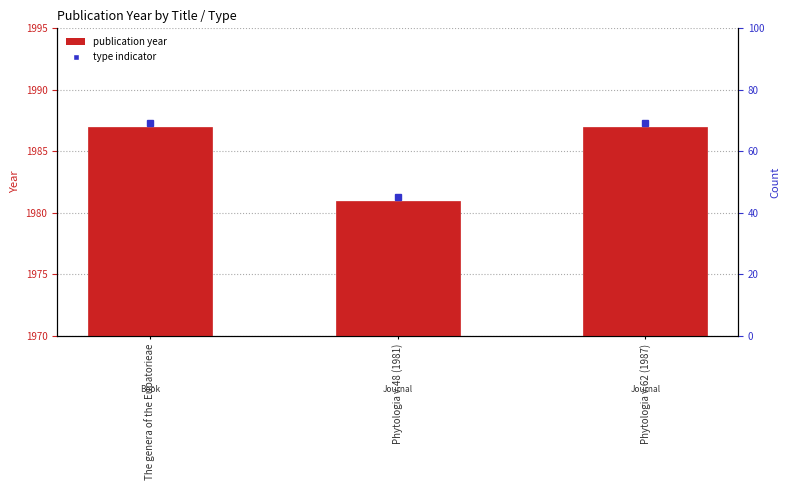

Rank the categories by value from lowest to highest.

Phytologia v.48 (1981), The genera of the Eupatorieae, Phytologia v.62 (1987)